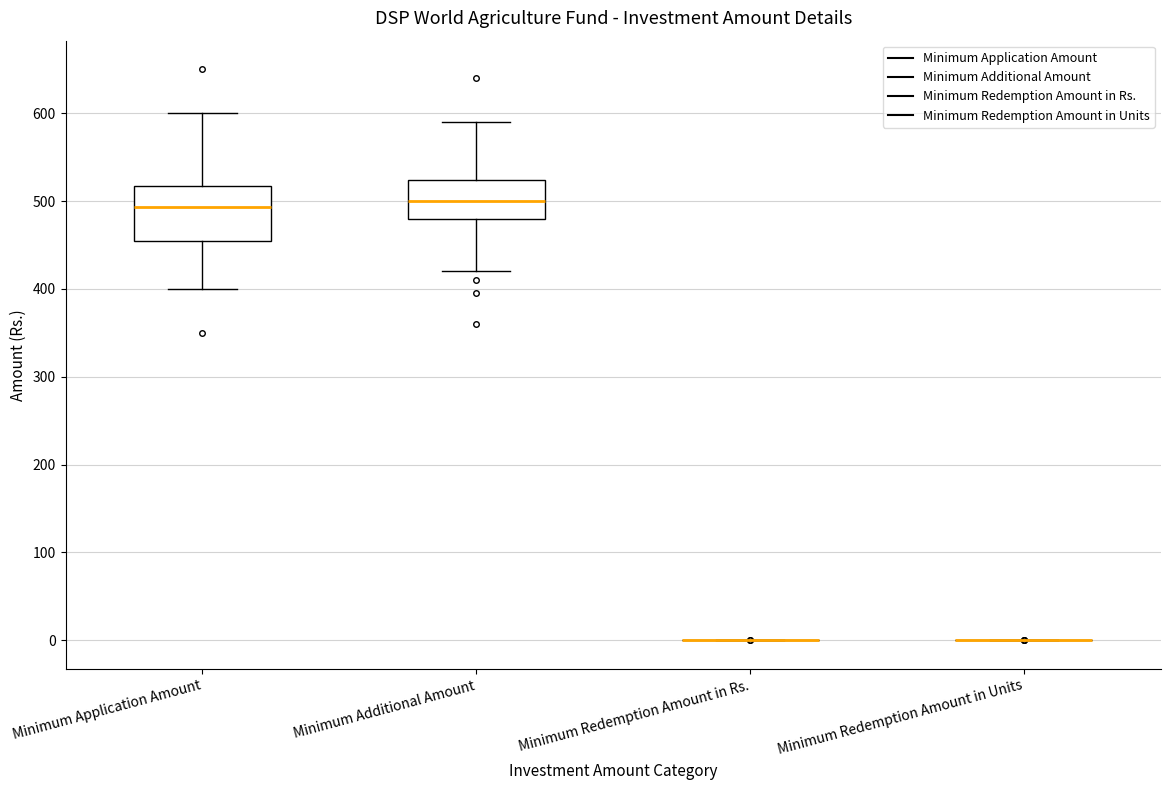

Reading left to right, transcribe this box plot: for each box, give where its median line is, the range the box spans, and where its two whiskers end, as read against the y-axis. The values are not printed on the chart, so give them approximately, as read against the axis.

Minimum Application Amount: median 490, box 450 to 520, whiskers 400 to 600
Minimum Additional Amount: median 500, box 480 to 520, whiskers 420 to 590
Minimum Redemption Amount in Rs.: box collapsed to a line at 0, whiskers 0 to 0
Minimum Redemption Amount in Units: box collapsed to a line at 0, whiskers 0 to 0